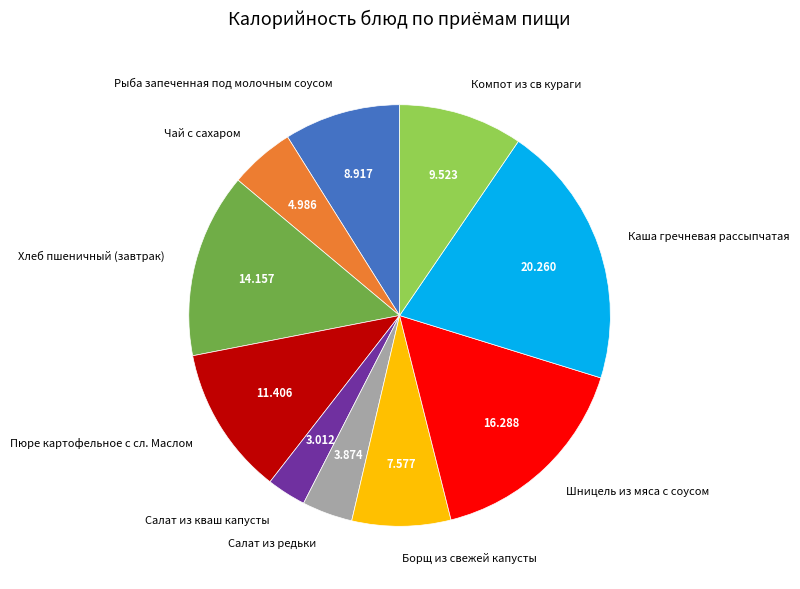

Do Хлеб пшеничный (завтрак) and Компот из св кураги together represent more than half of the pie?

No